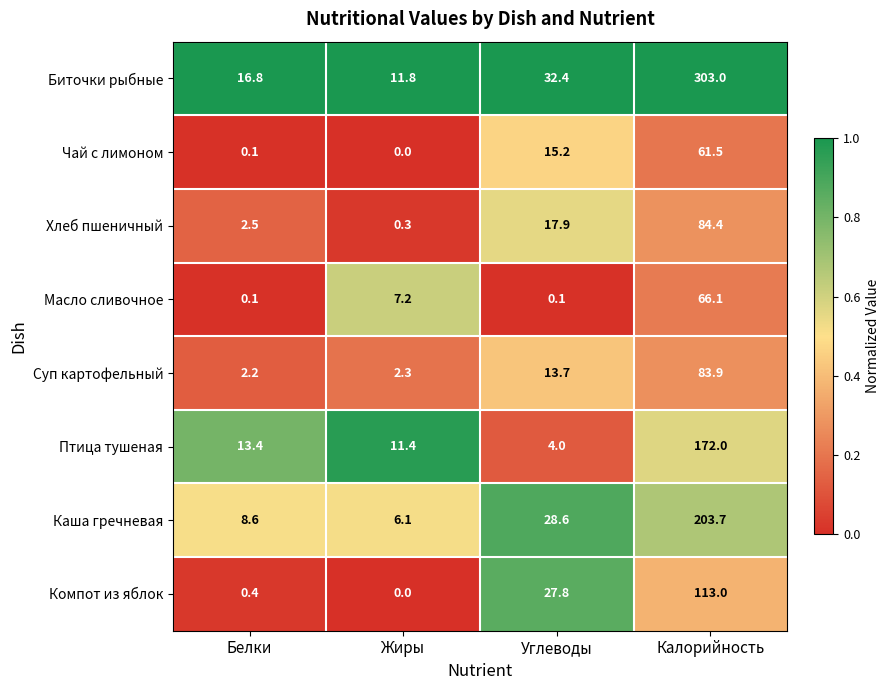

Which series has the largest range (max minus min)?

Биточки рыбные